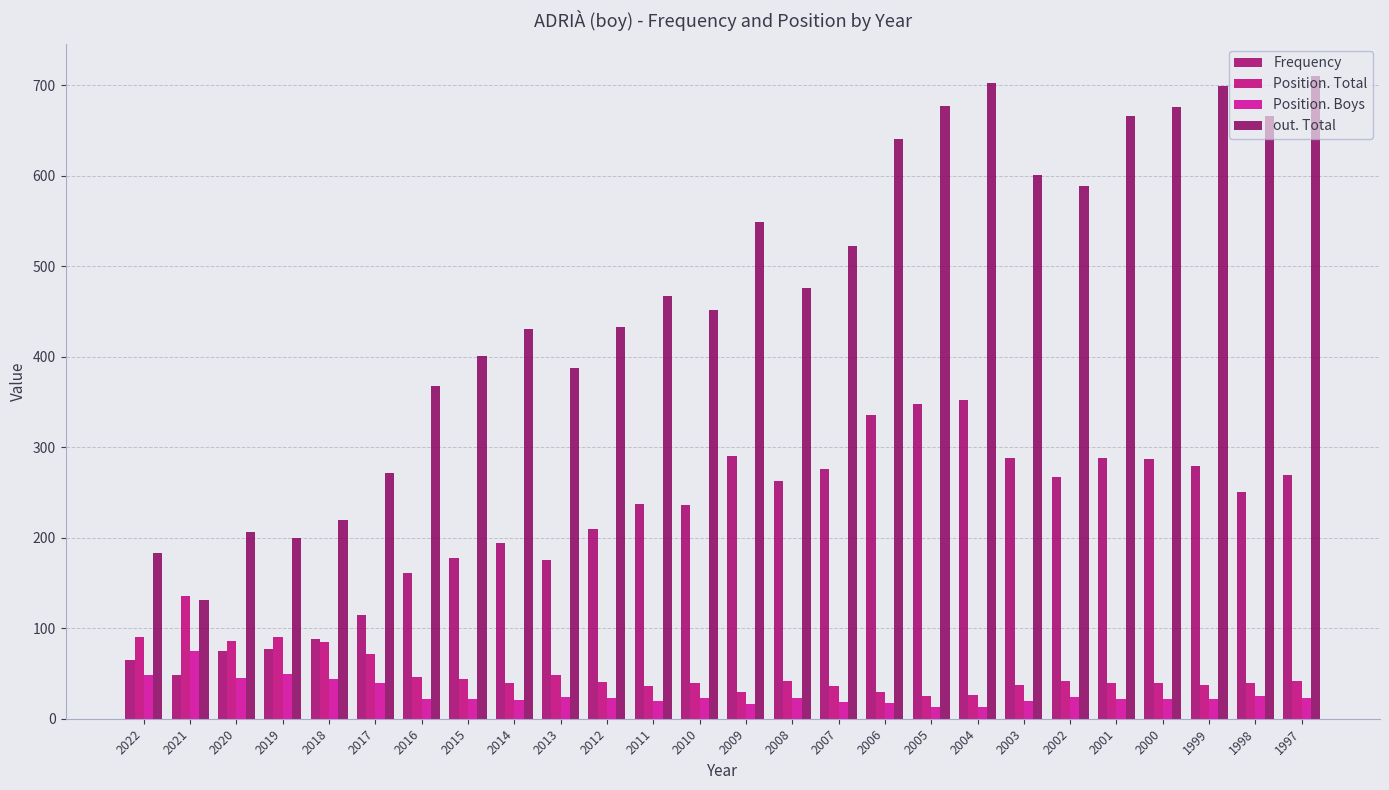

Rank the series by their maximum value, from lowest to highest.

Position. Boys, Position. Total, Frequency, out. Total